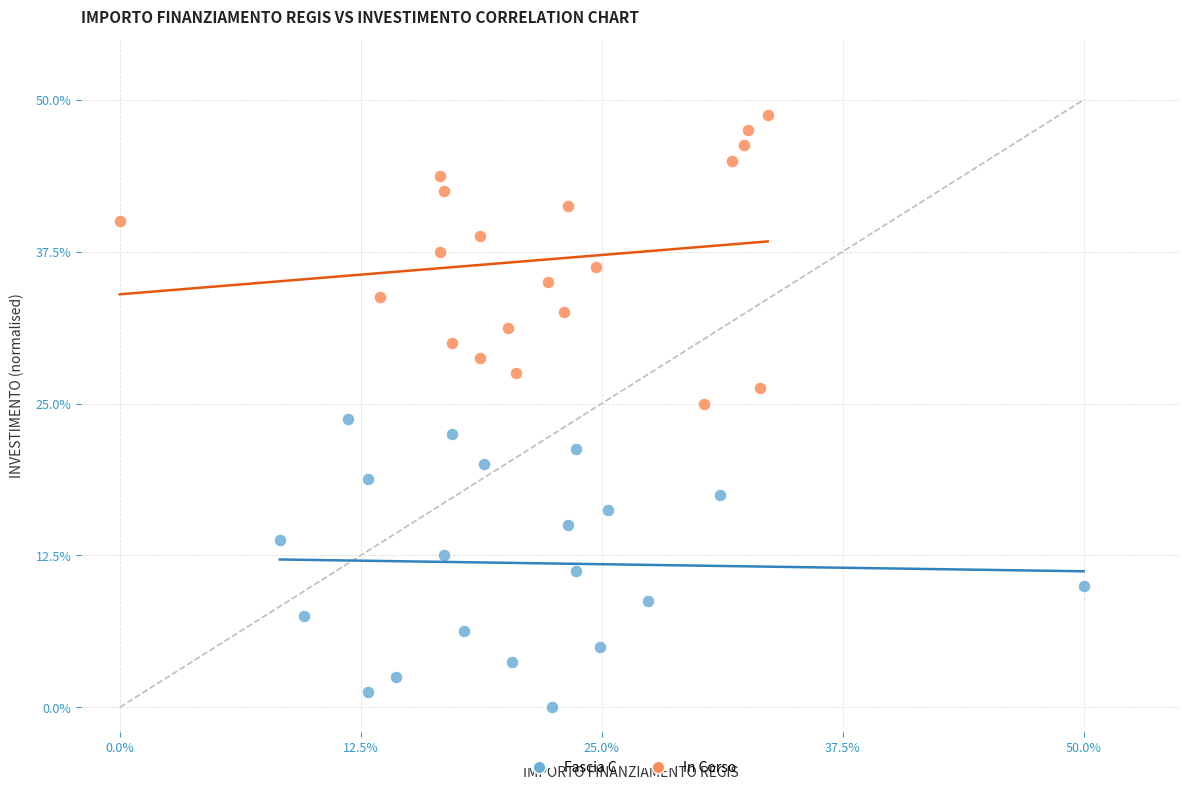

Which series reaches the maximum Y coordinate?

In Corso